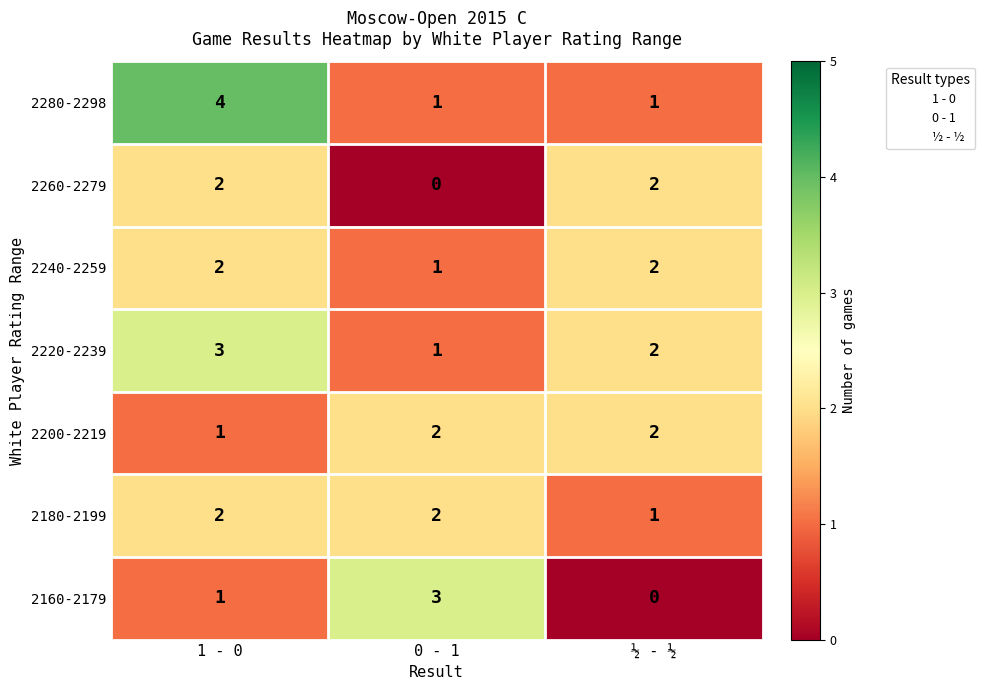

What is the sum of all 2280-2298 values?

6